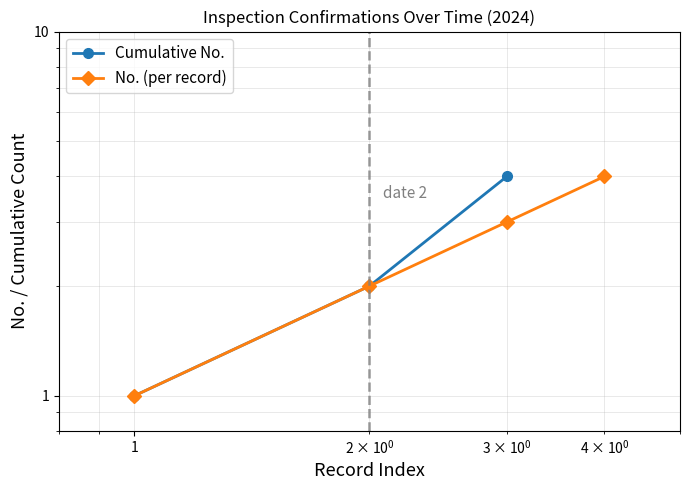

What is the change in value from 2024-05-29 to 2024-05-30?

+1